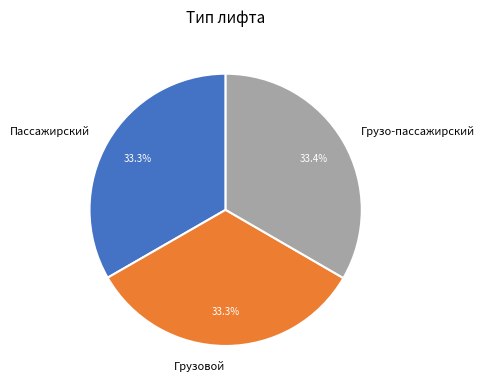

Does Грузовой account for over 50% of the chart?

No